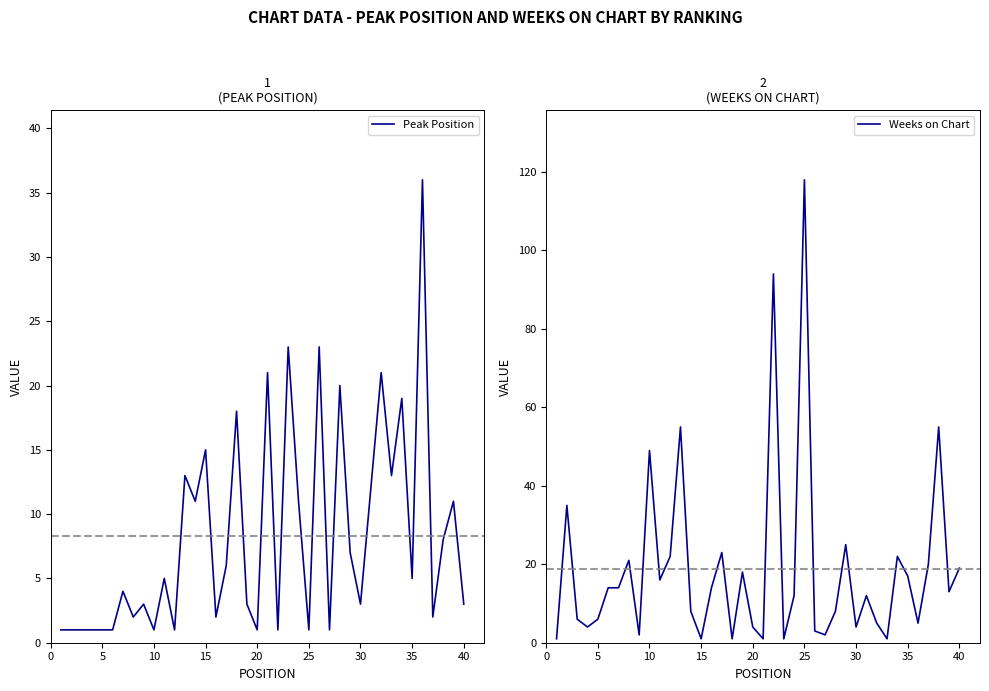

Which category has the highest value in the Weeks on Chart series?

25